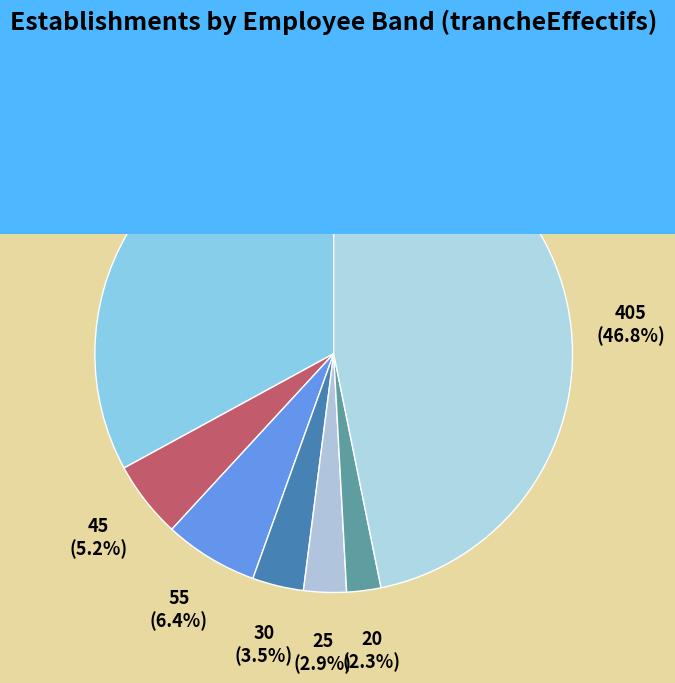

Is there any slice that represents more than half of the pie?

No